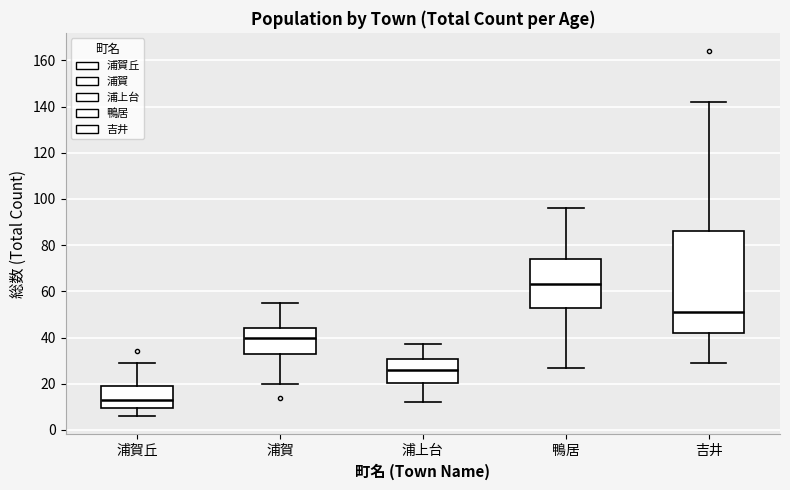

Reading left to right, read every box against the y-axis: the position of its median line, the range the box covers, and the ends of its whiskers. The values are not printed on the chart, so give them approximately, as read against the axis.

浦賀丘: median 14, box 10 to 20, whiskers 6 to 30
浦賀: median 40, box 34 to 44, whiskers 20 to 56
浦上台: median 26, box 20 to 30, whiskers 12 to 38
鴨居: median 64, box 54 to 74, whiskers 28 to 96
吉井: median 52, box 42 to 86, whiskers 30 to 142